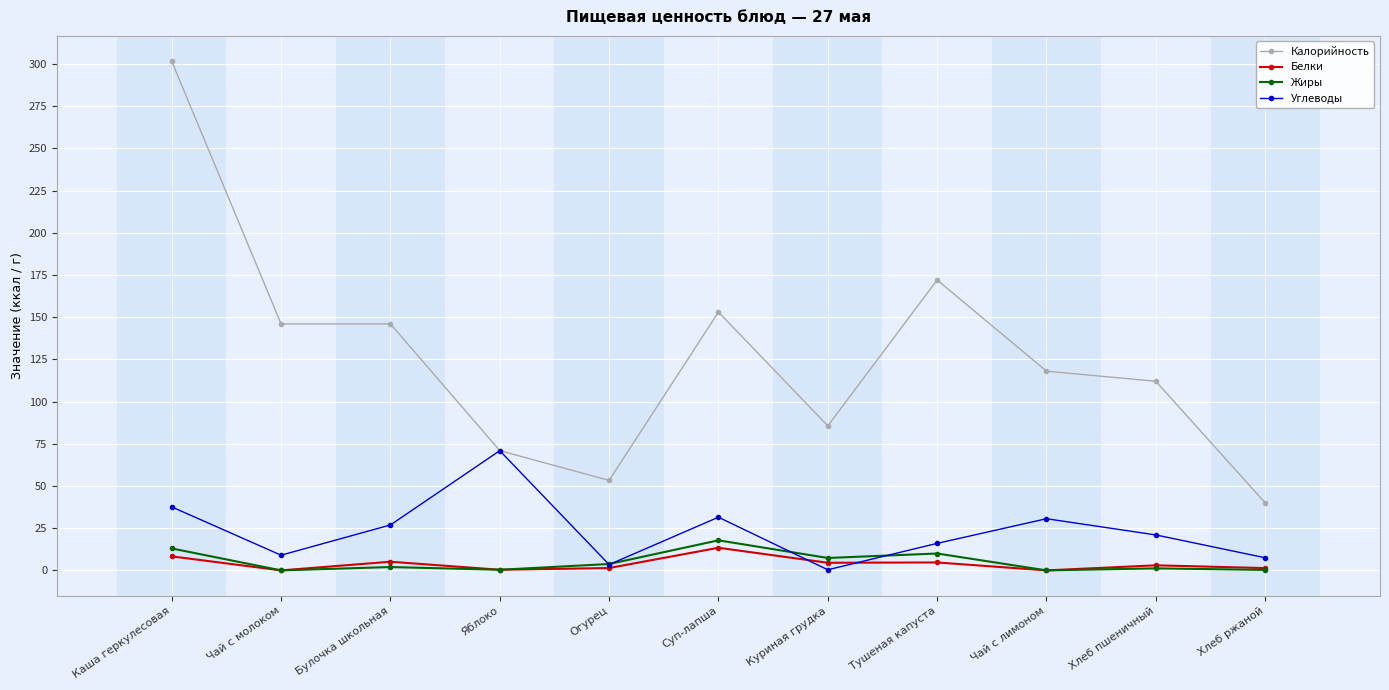

What value does the Углеводы series have at Хлеб ржаной?

7.5